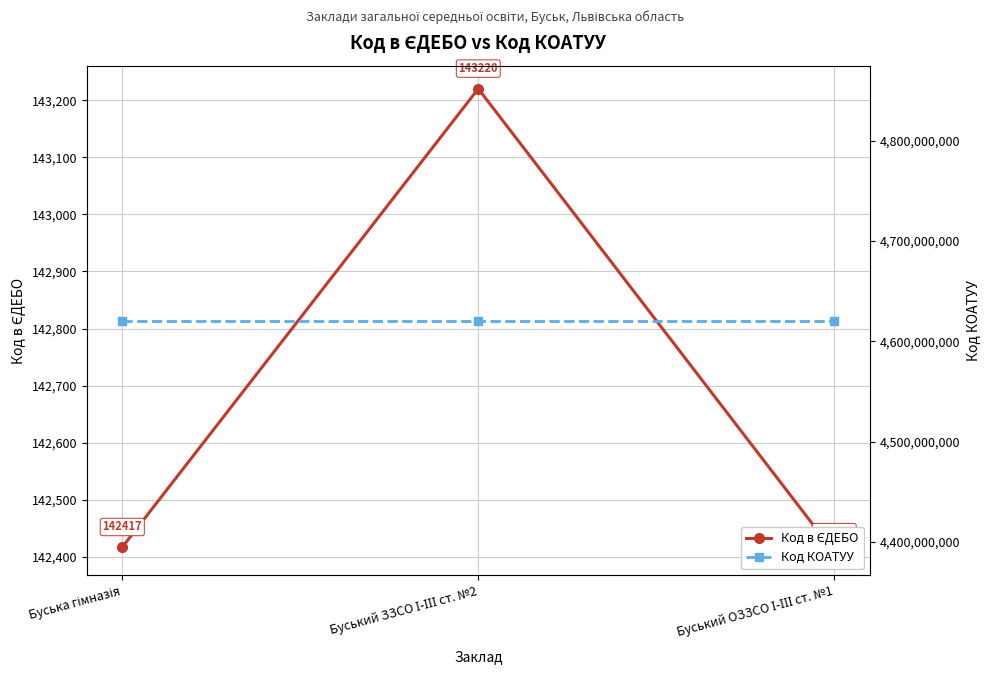

What is the approximate value of Код КОАТУУ at Буський ОЗЗСО І-ІІІ ст. №1?

4620610100